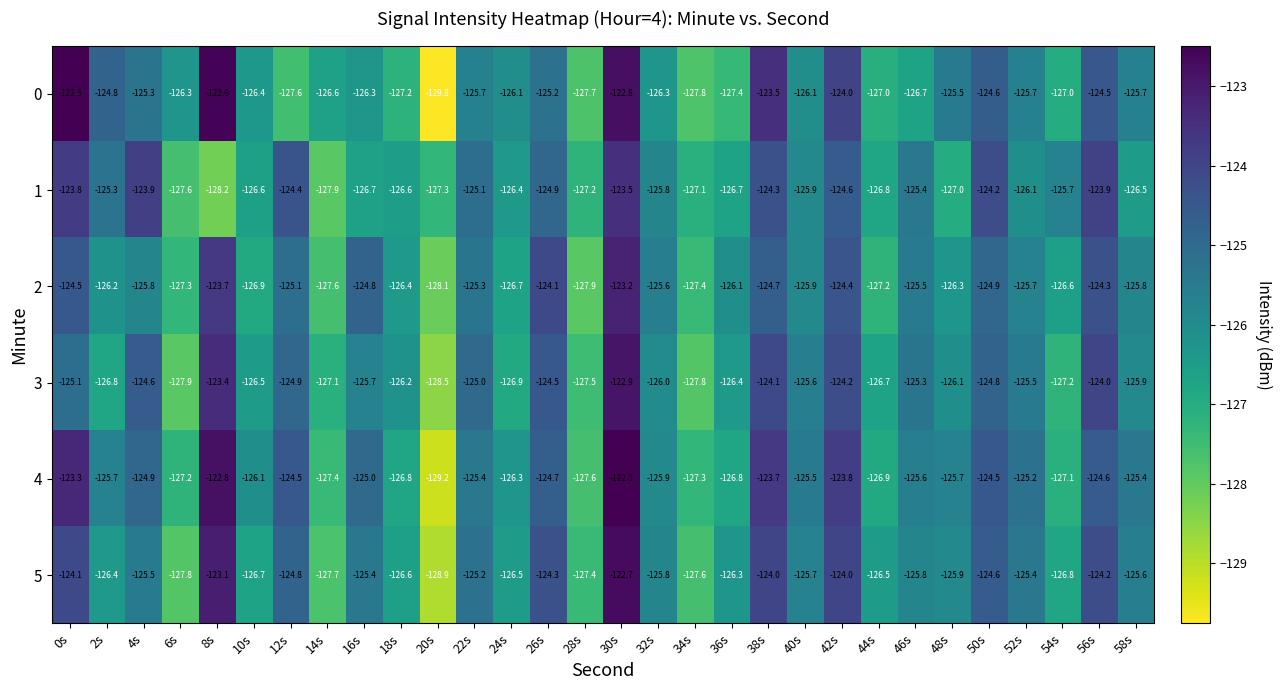

What is the difference between the highest and lowest values at 0s?

2.6